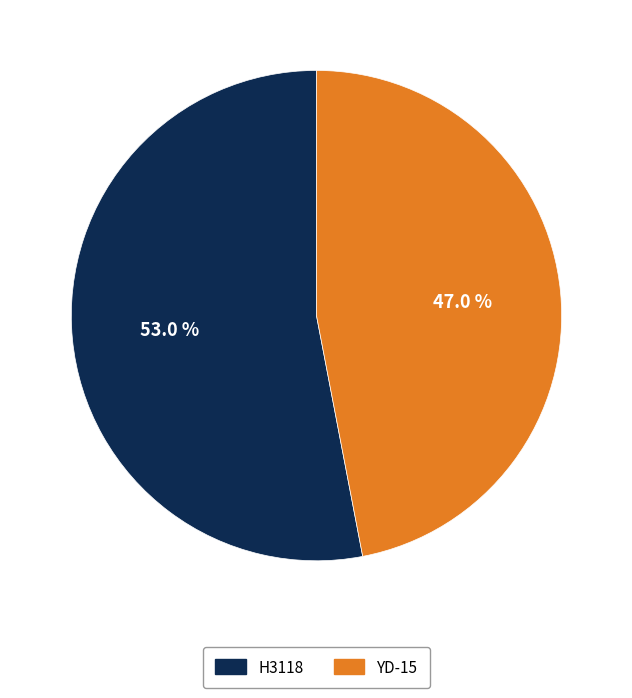

What is the ratio of the value at YD-15 to the value at H3118?

0.9